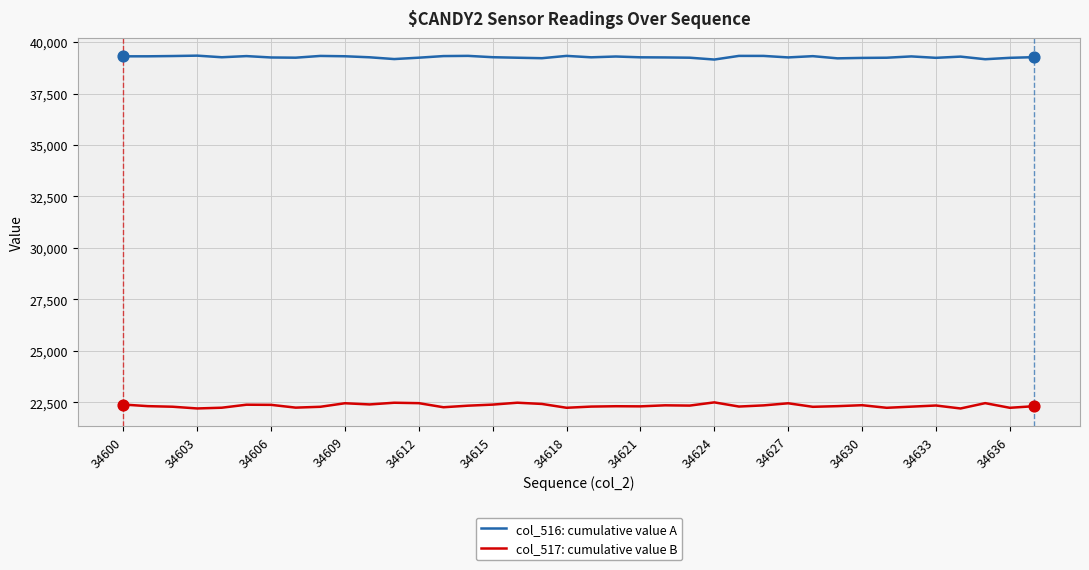

What is the smallest value displayed?

22201